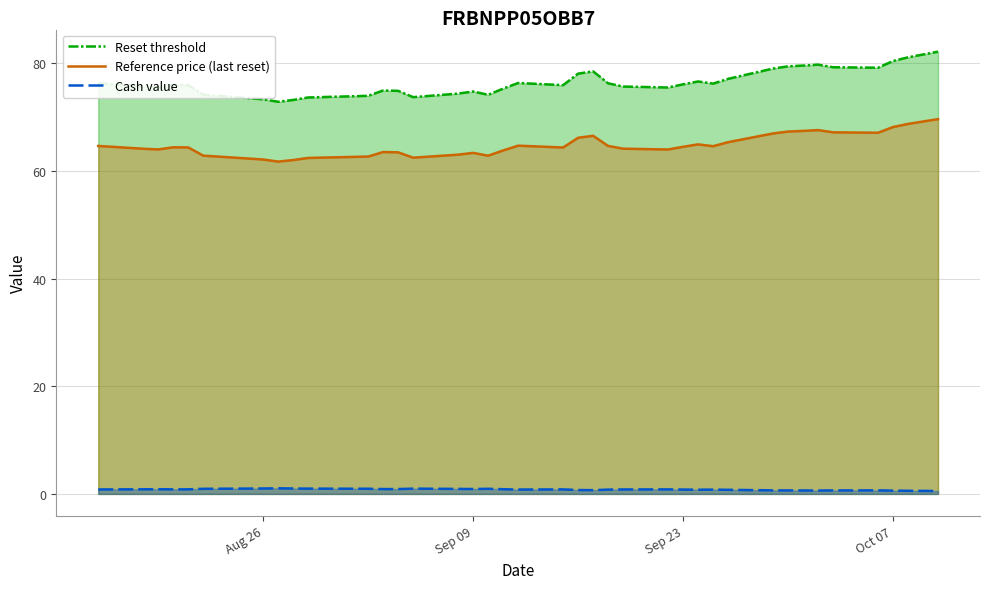

Which series has the largest range (max minus min)?

Reset threshold